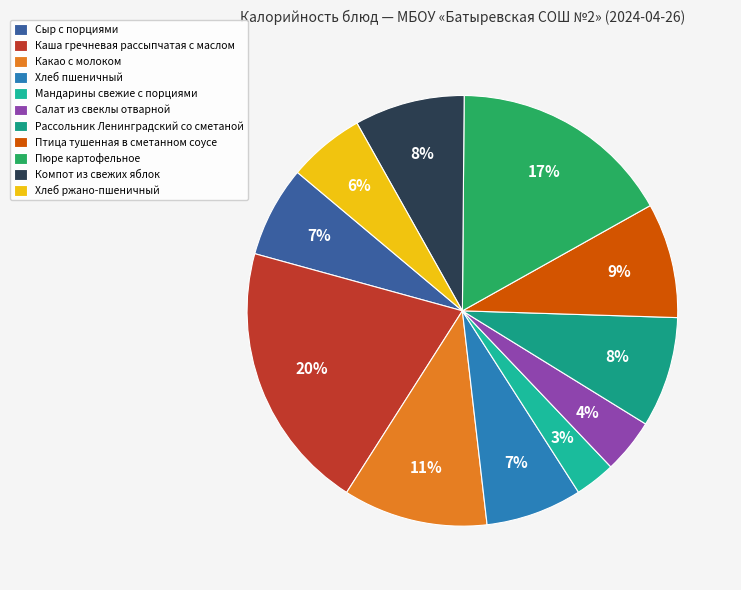

What is the smallest slice in the pie chart?

Мандарины свежие с порциями